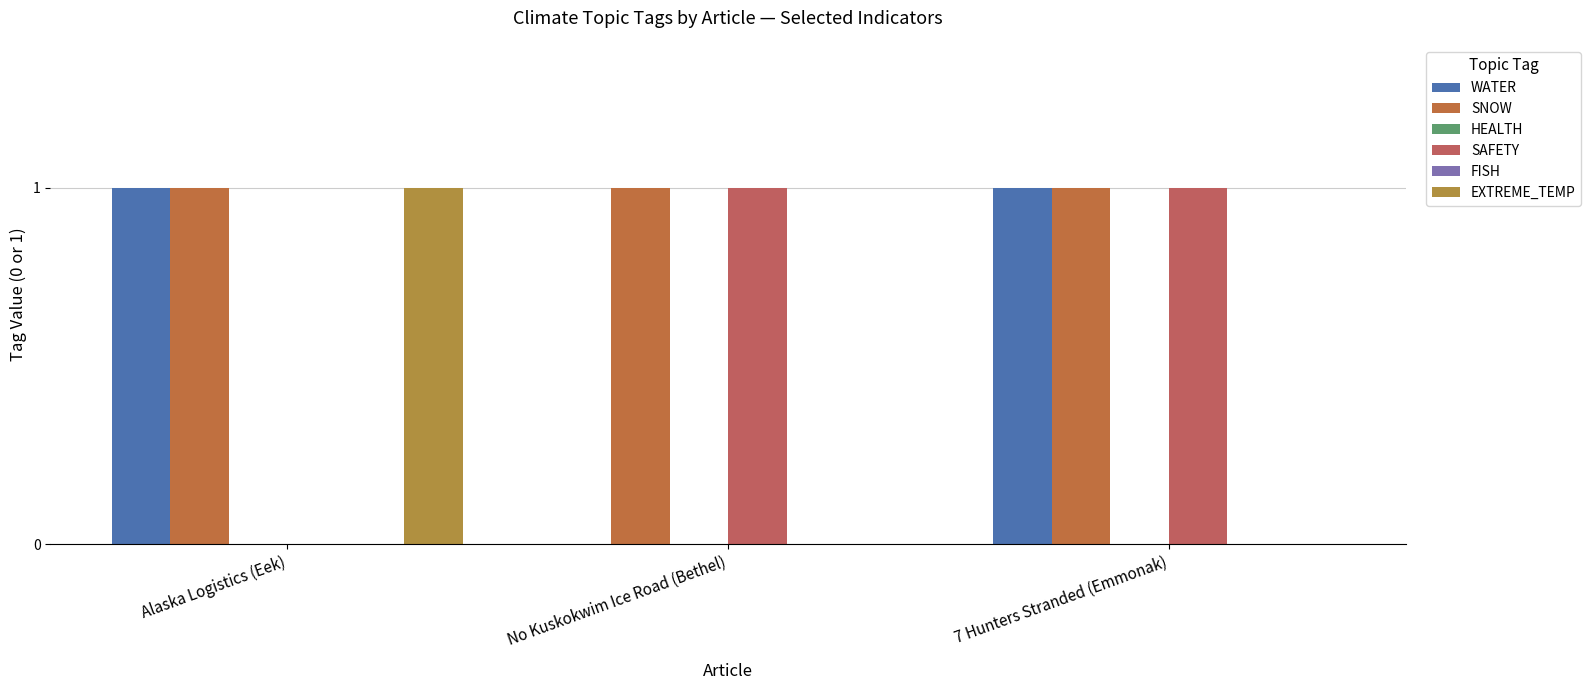

Is the value of EXTREME_TEMP at Alaska Logistics (Eek) greater than the value of SNOW at No Kuskokwim Ice Road (Bethel)?

No